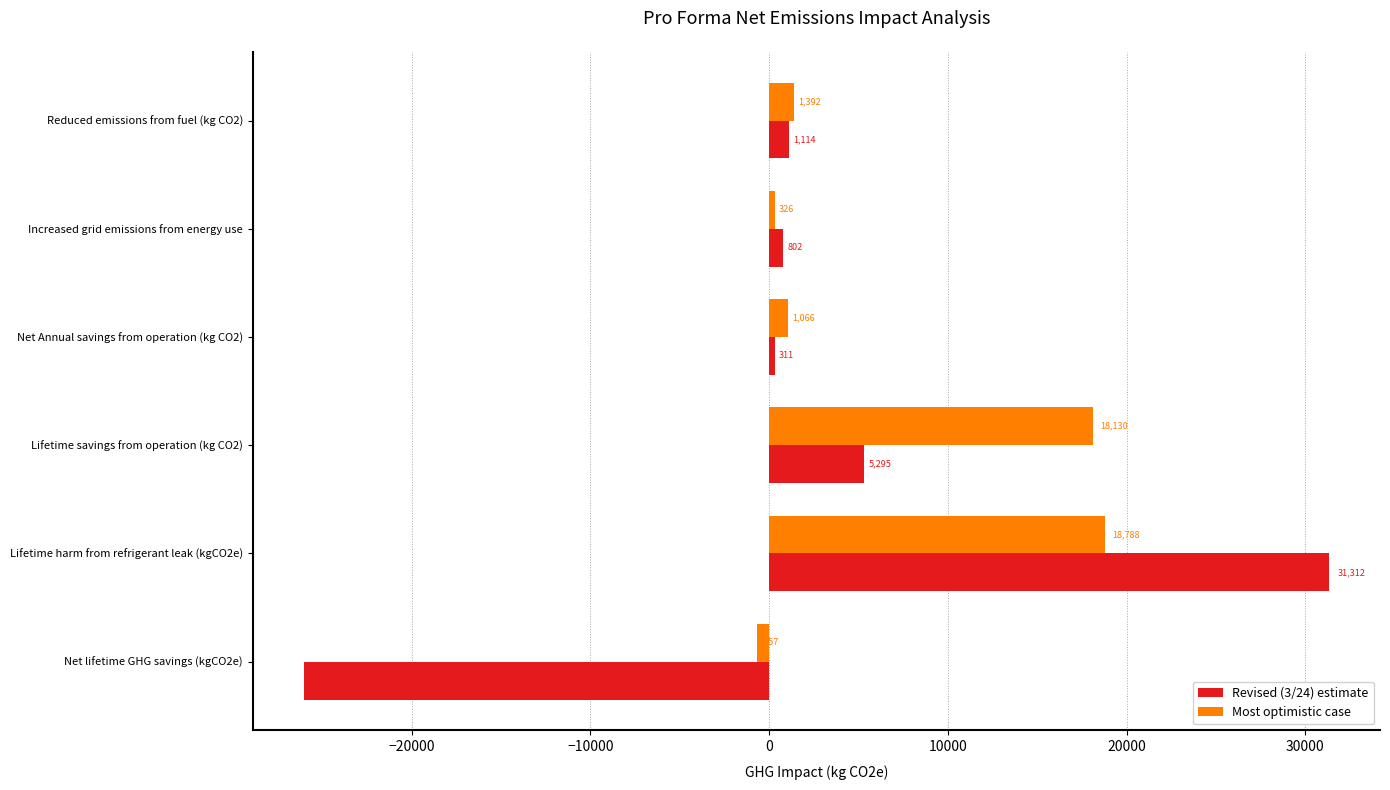

At which label does Revised (3/24) estimate reach its peak?

Lifetime harm from refrigerant leak (kgCO2e)